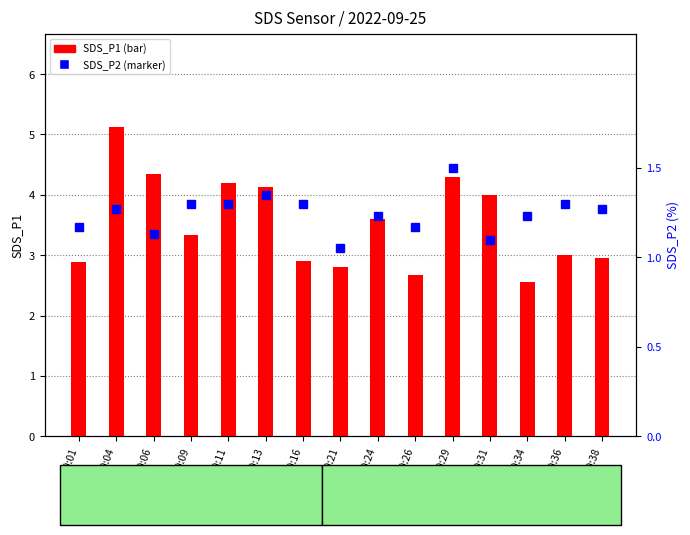

What is the value of the SDS_P1 bar at the 4th from the left?

3.3